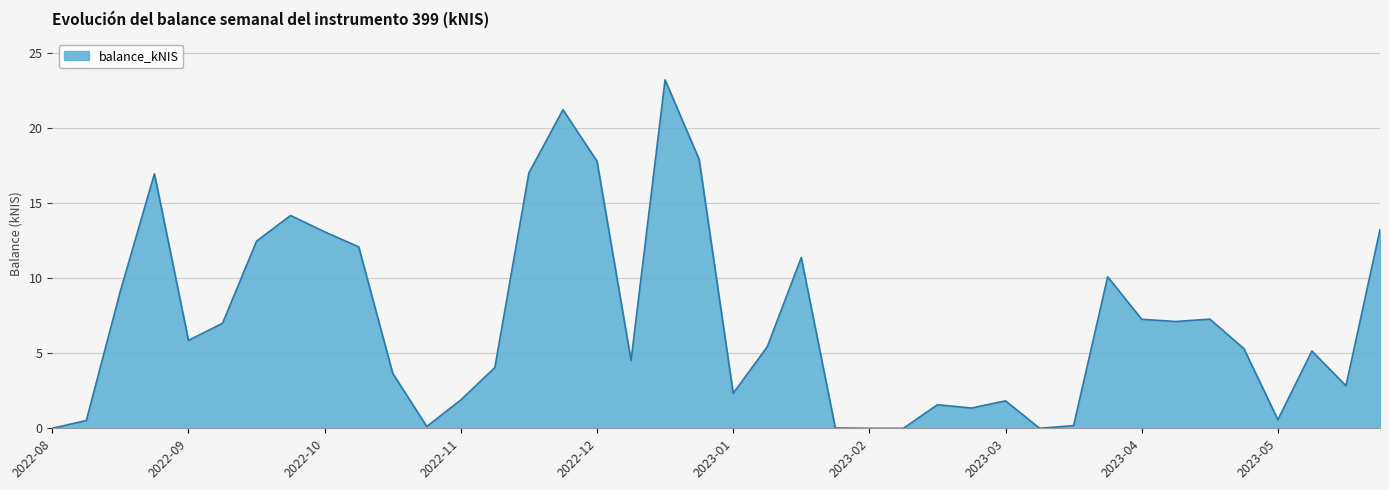

What is the maximum value shown in the chart?

23.2